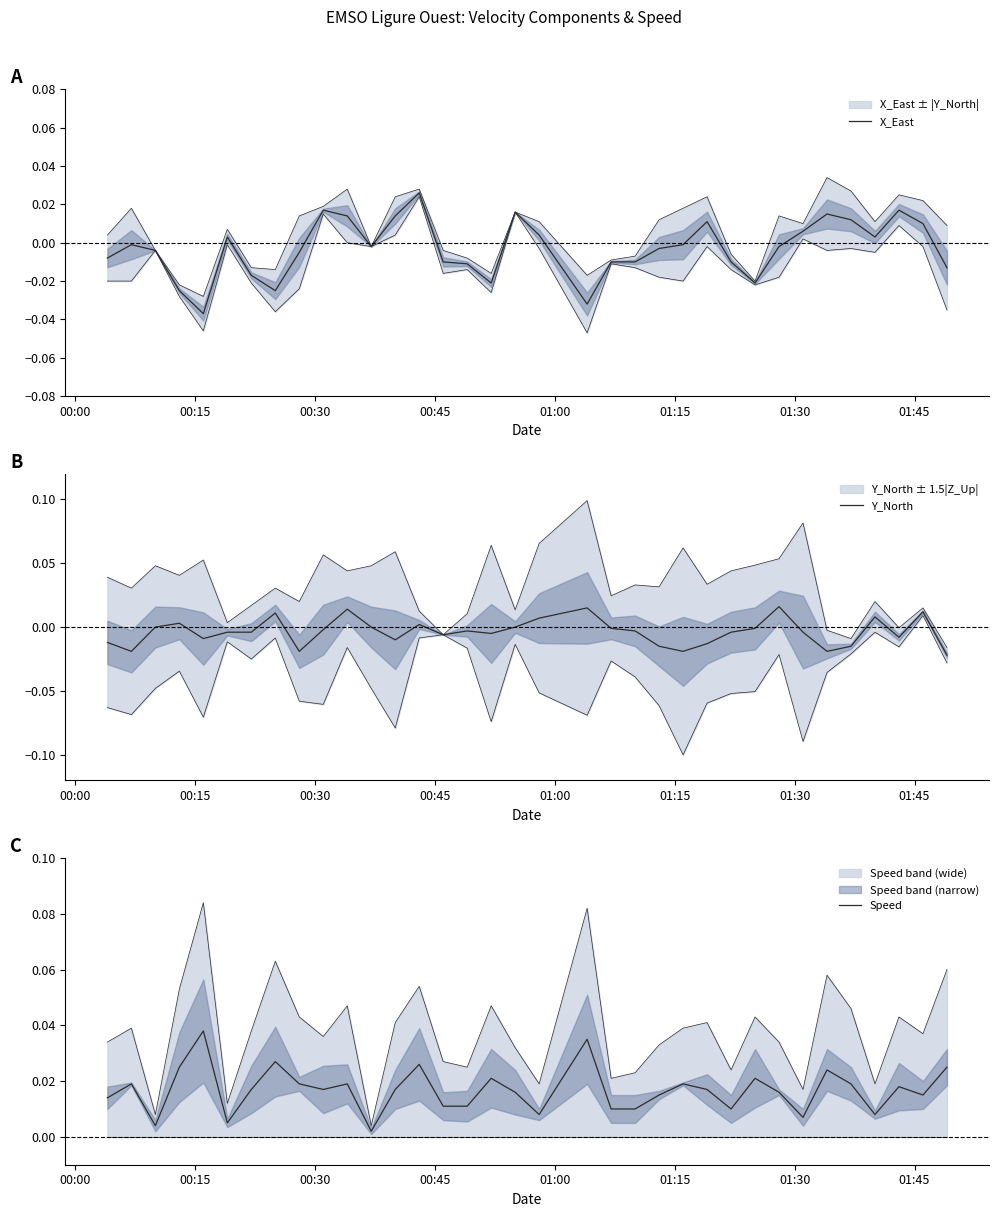

Which label corresponds to the largest value in the chart?

01:00